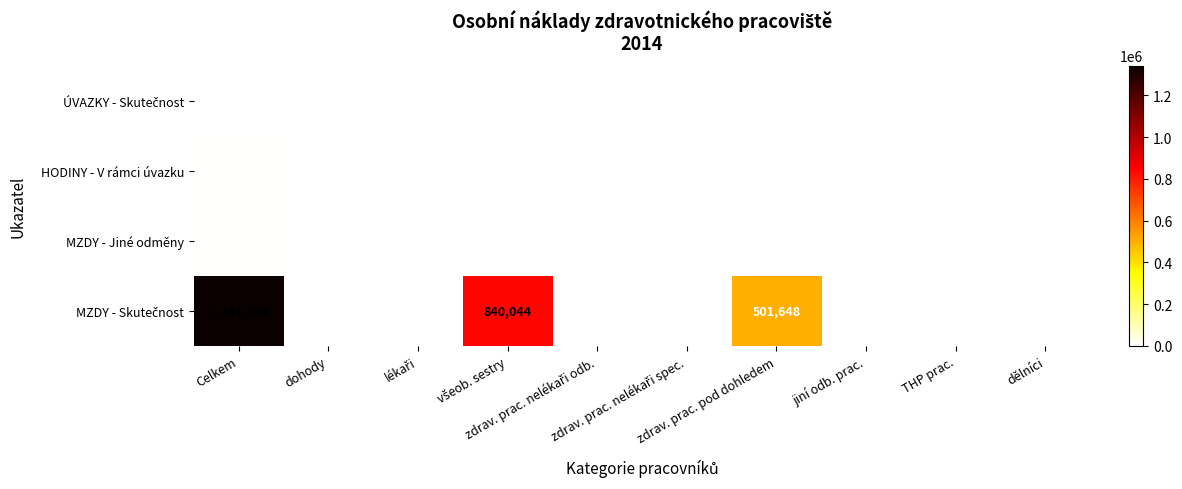

What is the sum of all MZDY - Jiné odměny values?

15840.0